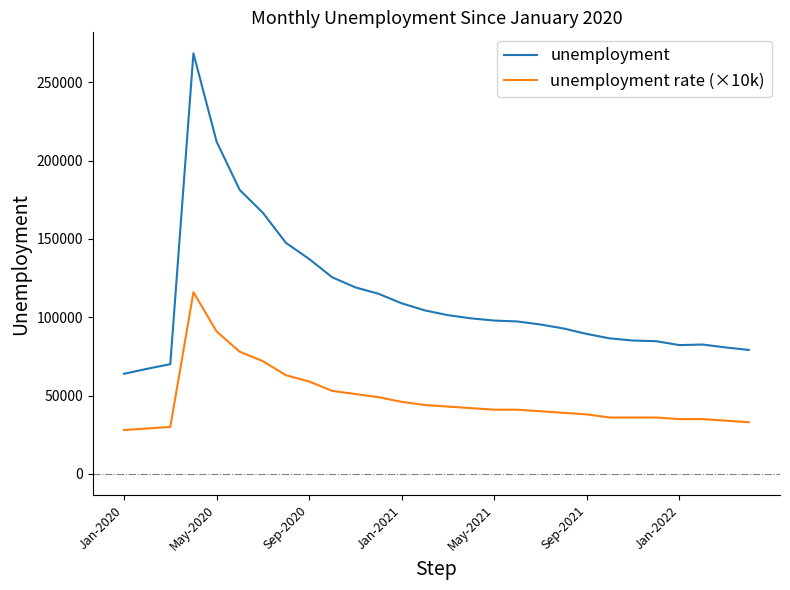

Which series has the widest spread of values?

unemployment